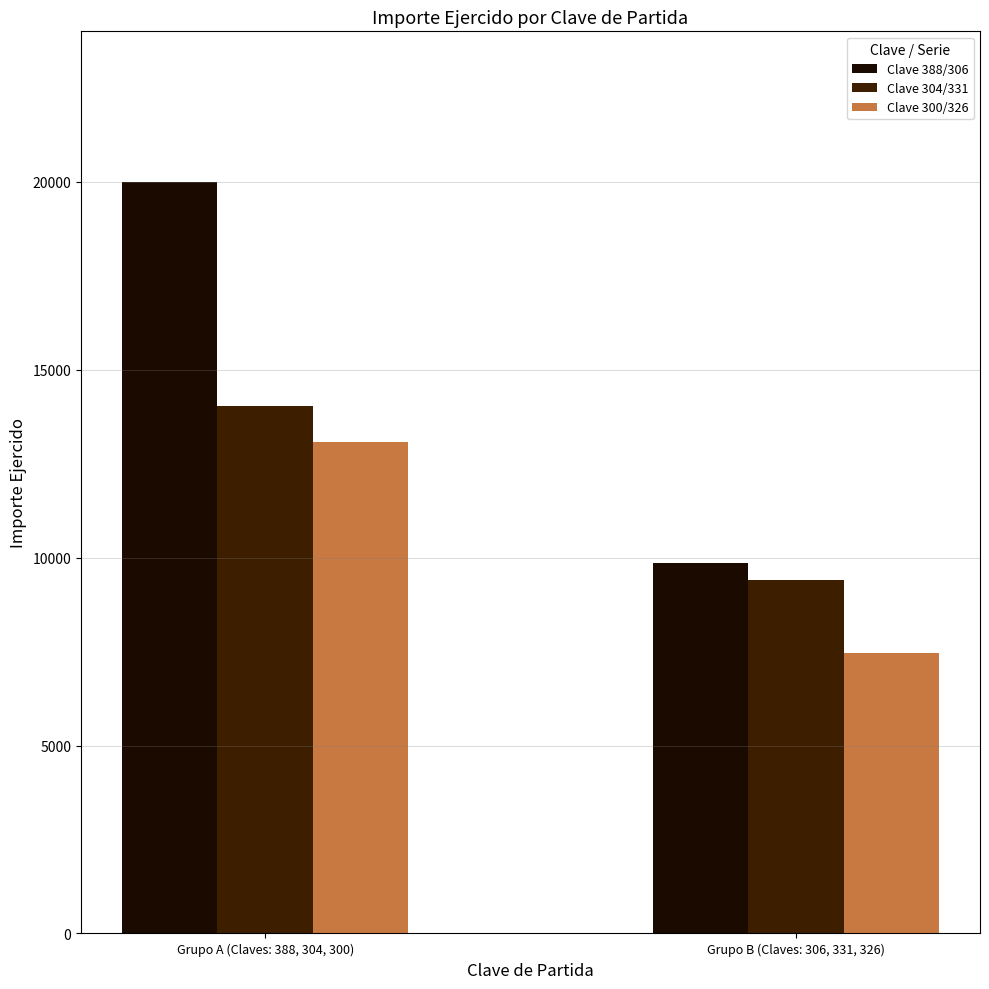

At which category does the chart reach its minimum across all series?

Grupo B (Claves: 306, 331, 326)